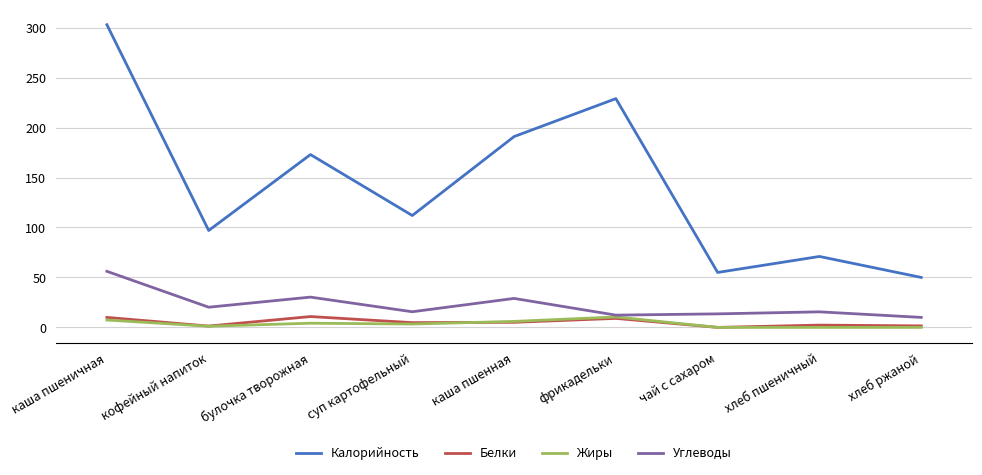

What is the approximate value of Жиры at каша пшенная?

6.0